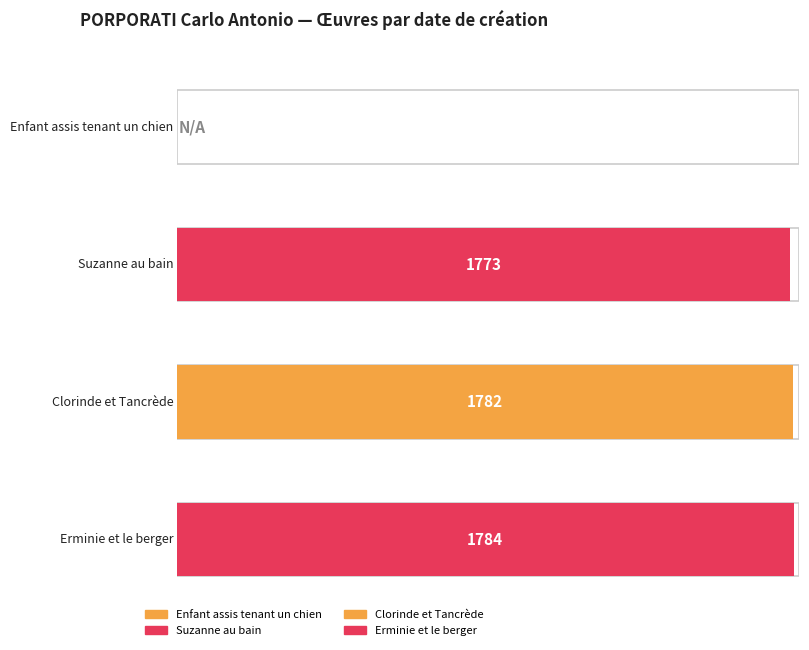

At which category does the chart reach its peak across all series?

Erminie et le berger